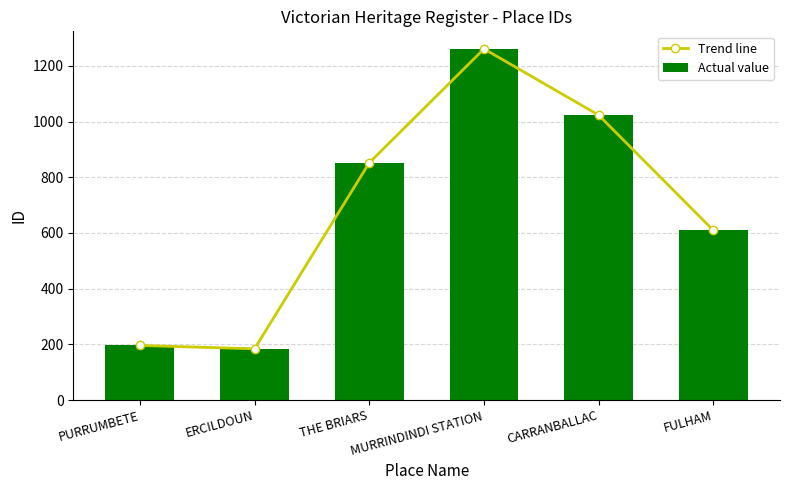

Which series has the largest range (max minus min)?

Trend line